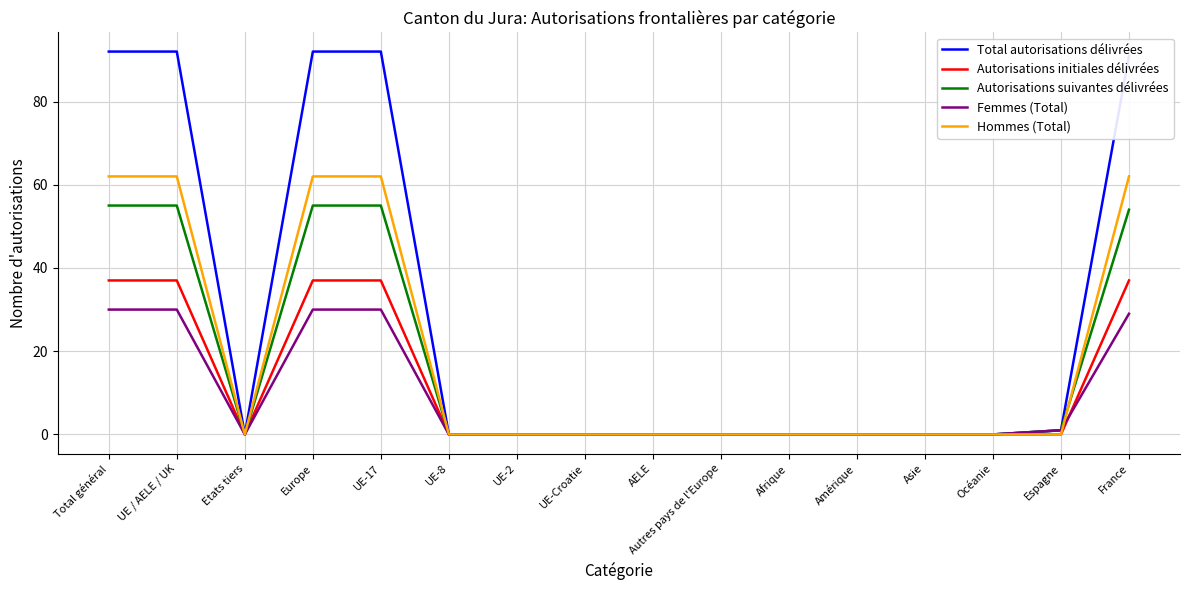

Which series has the widest spread of values?

Total autorisations délivrées